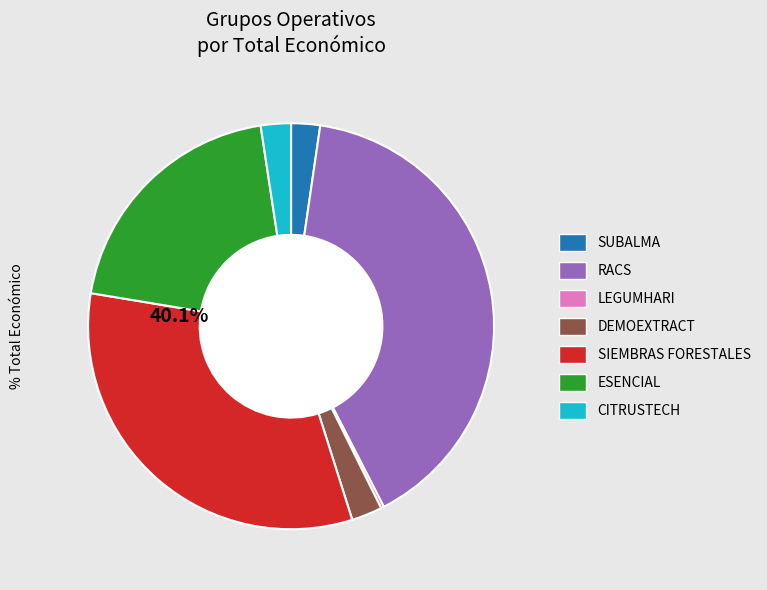

What percentage is NOT represented by SUBALMA?

97.7%